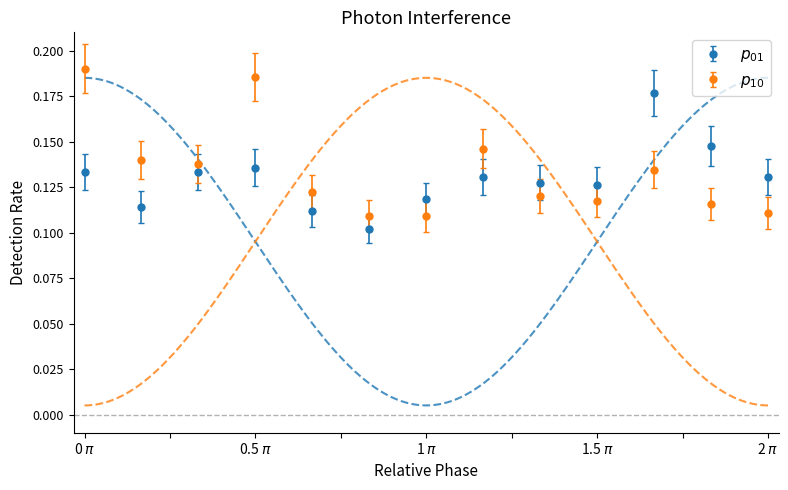

Is the value of p_10 at 12 greater than the value of p_01 at 12?

No